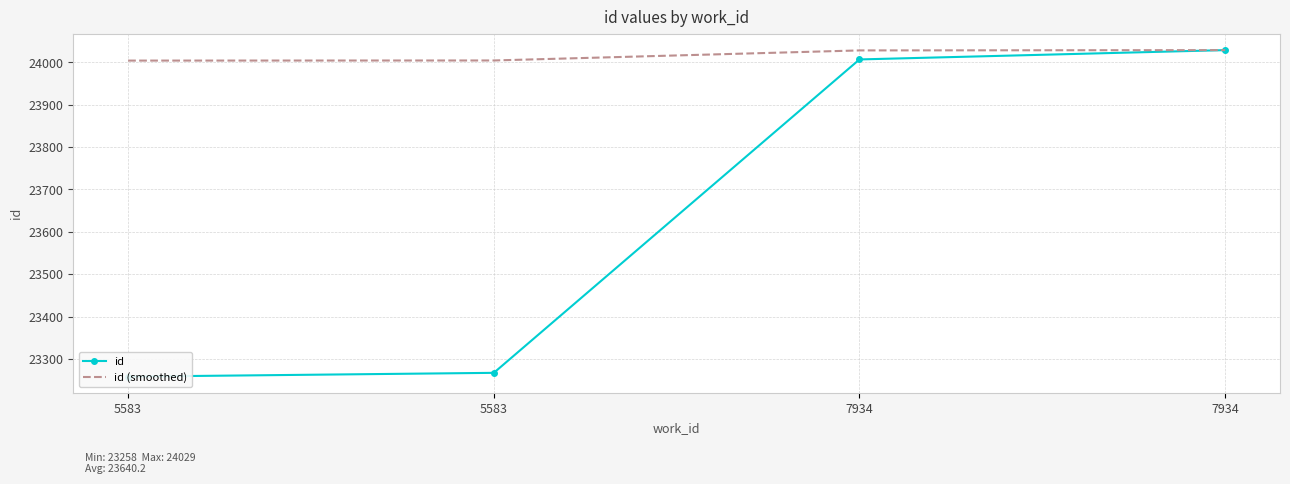

Reading right to left, extract all data points from this chart.

id: 7934=24029.0	7934=24007.0	5583=23267.0	5583=23258.0
id (smoothed): 7934=24029.0	7934=24028.3	5583=24004.6	5583=24004.3